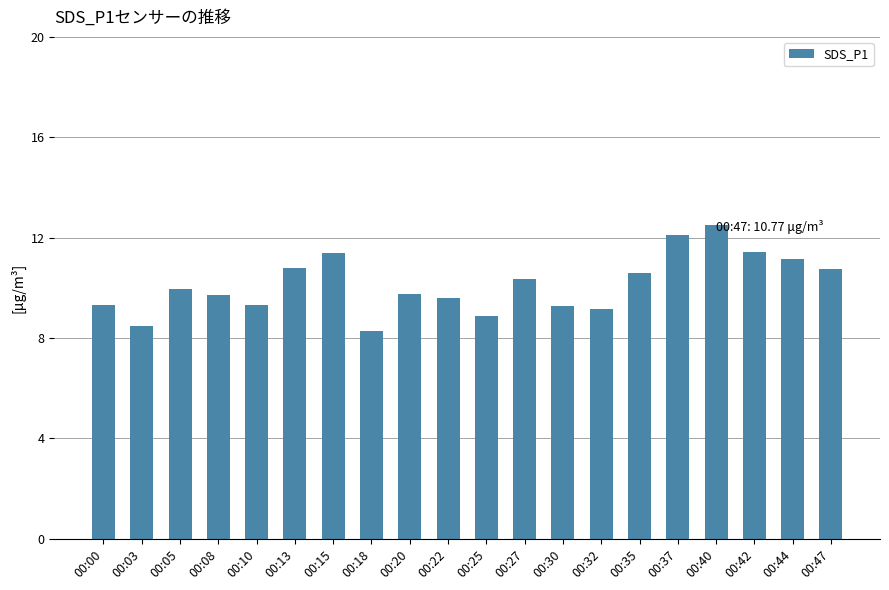

Which category has the highest value across all series?

00:40